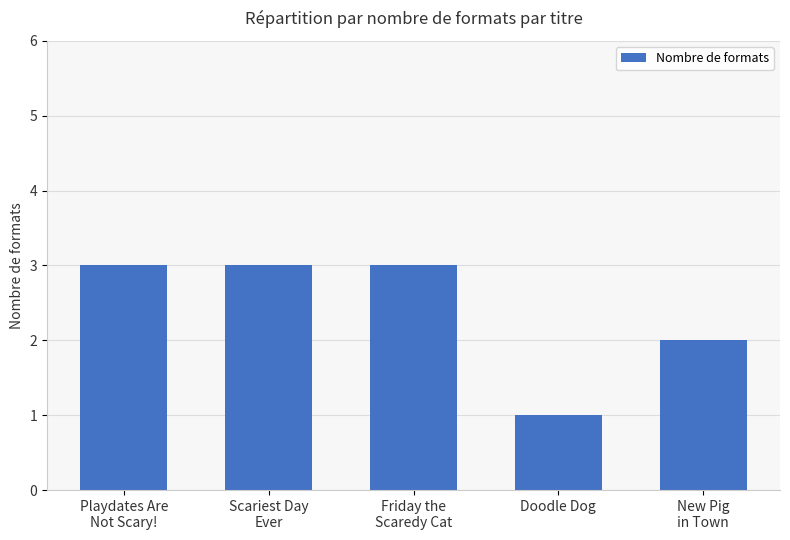

Count the number of data series in this chart.

1